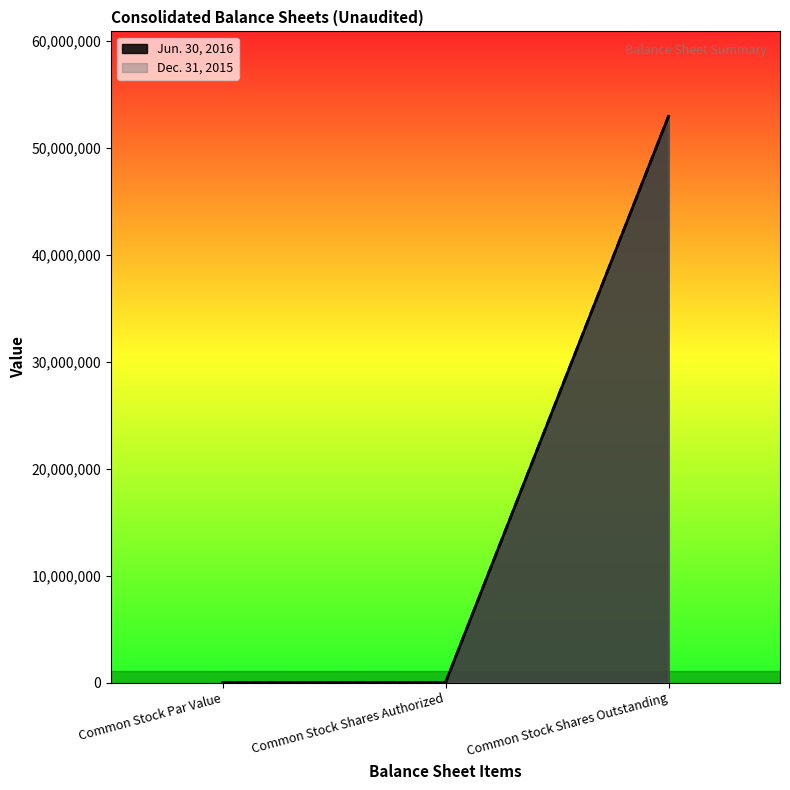

What is the value of the Jun. 30, 2016 point at the 3rd from the left?

52941880